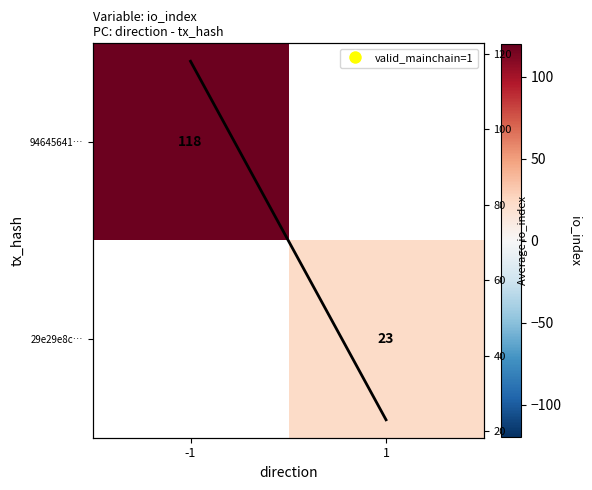

The value of Mean io_index at 1 is 15.8. True or false?

False